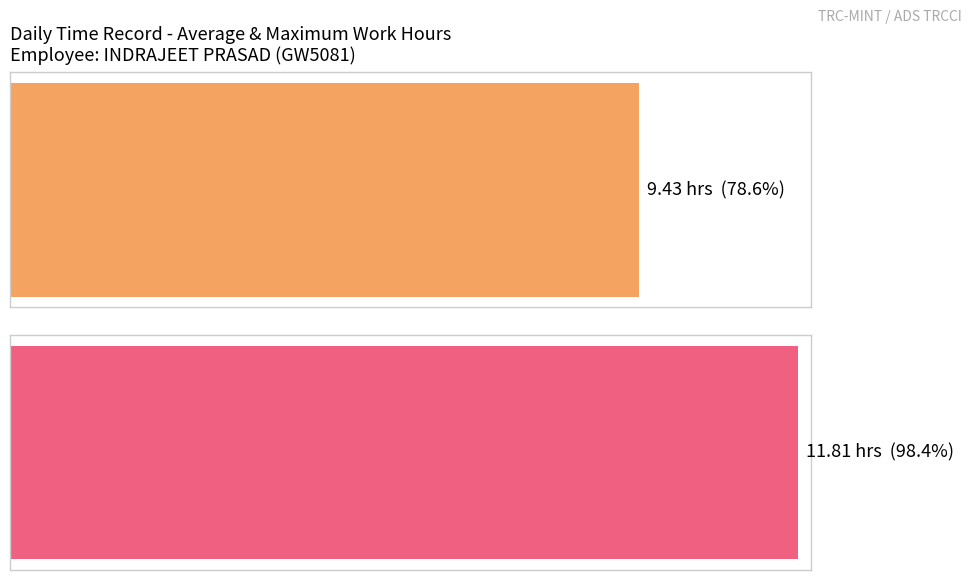

Does the chart contain any negative values?

No